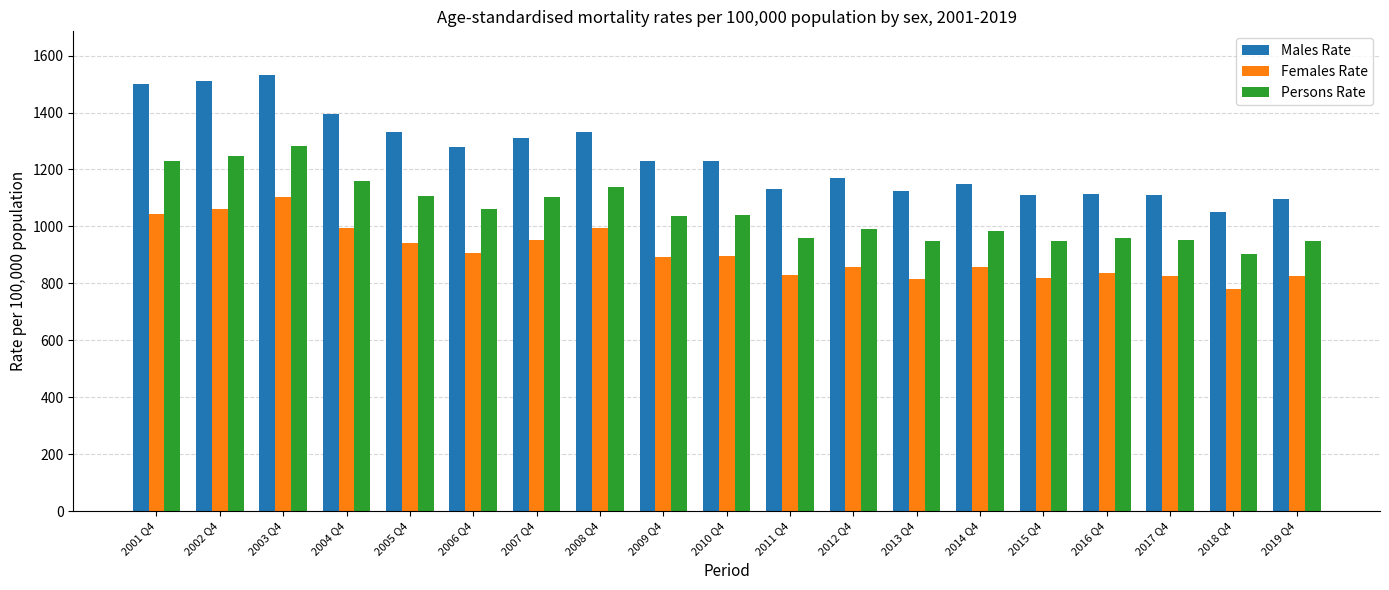

At which category is the sum across all series the highest?

2003 Q4